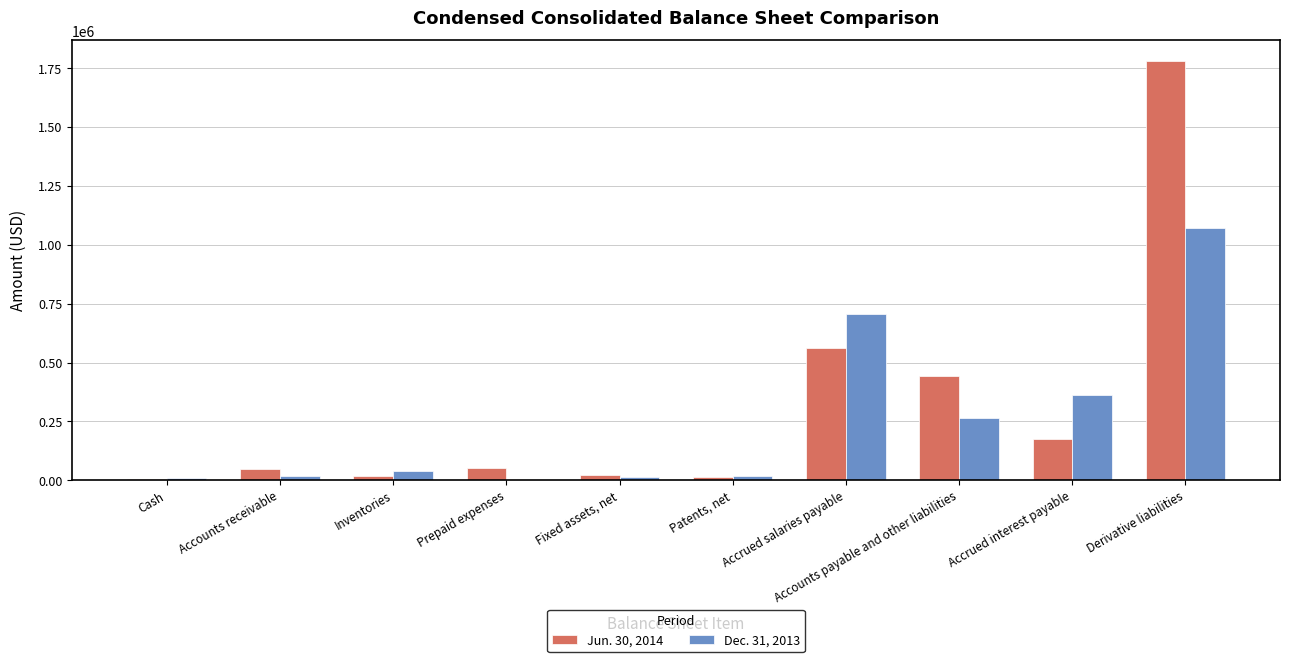

Which label corresponds to the largest value in the chart?

Derivative liabilities